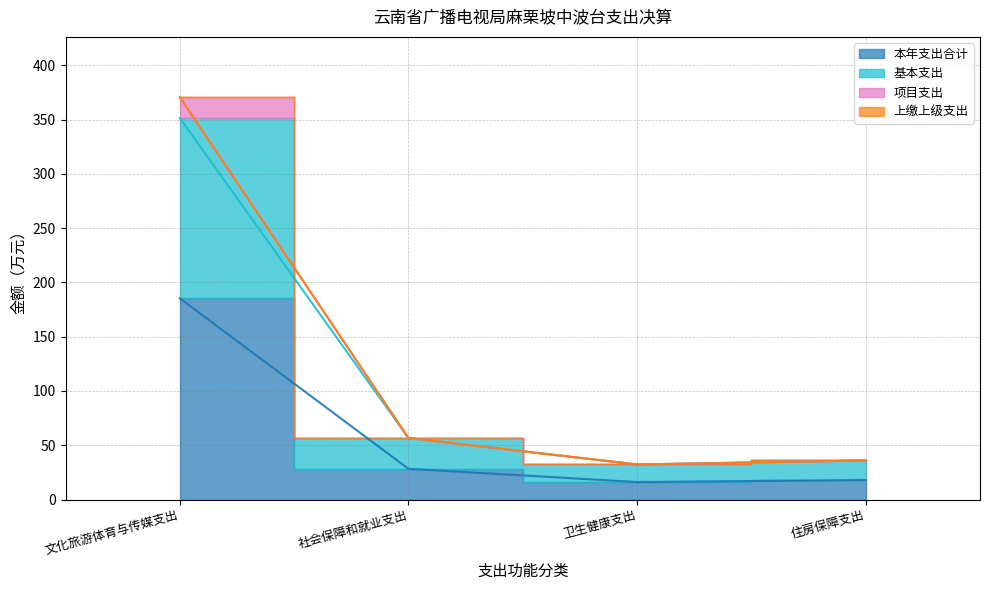

Which category has the highest value across all series?

文化旅游体育与传媒支出